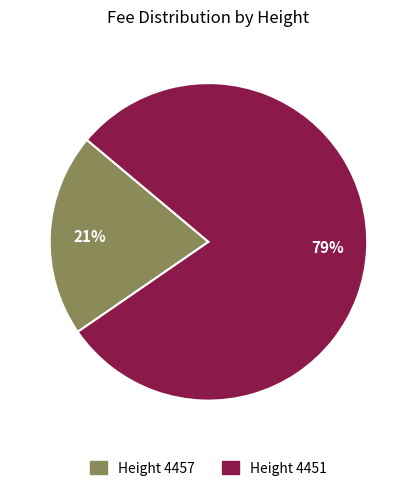

True or false: Height 4451 accounts for 91% of the total.

False